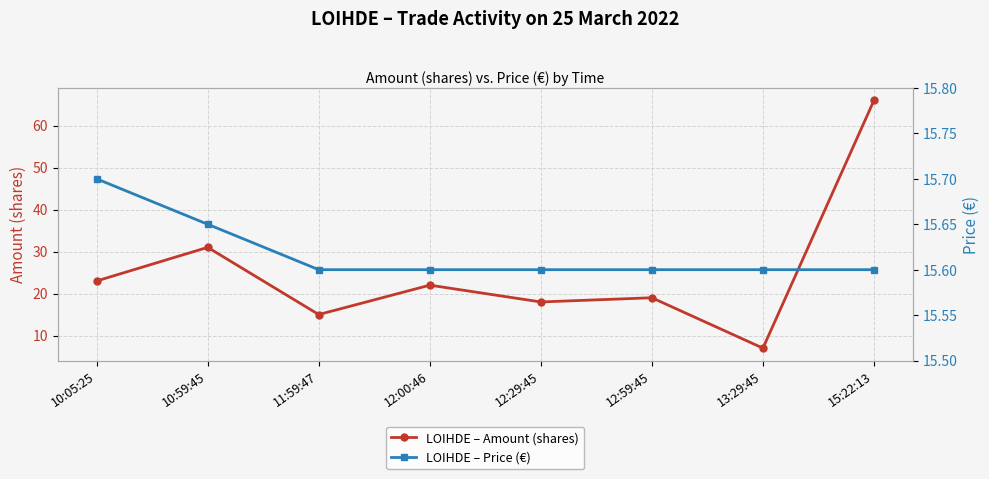

At which label is LOIHDE – Amount (shares) closest to 36?

10:59:45